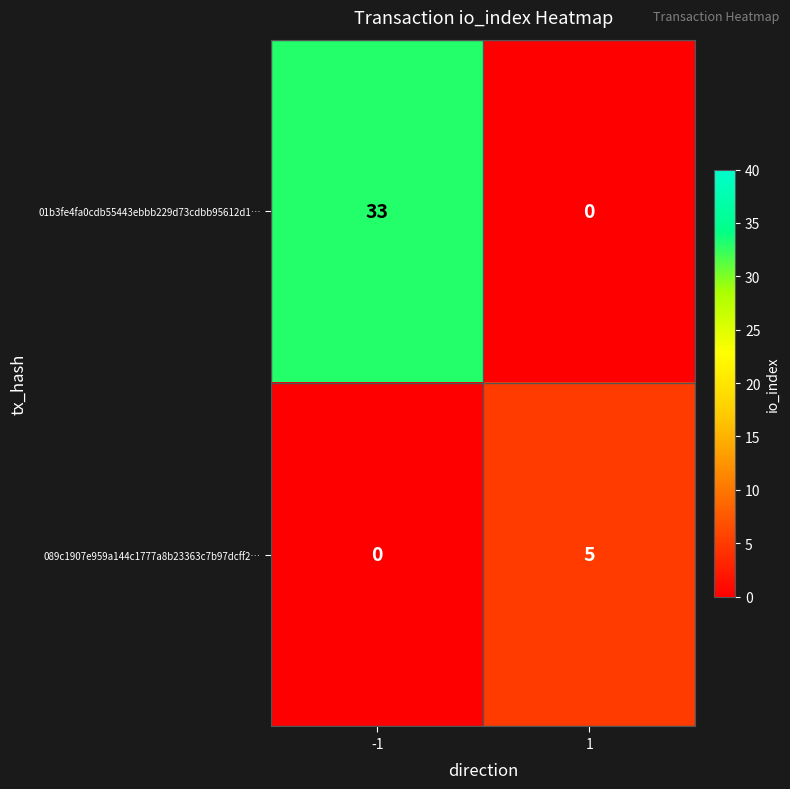

What is the total value across all series at 1?

5